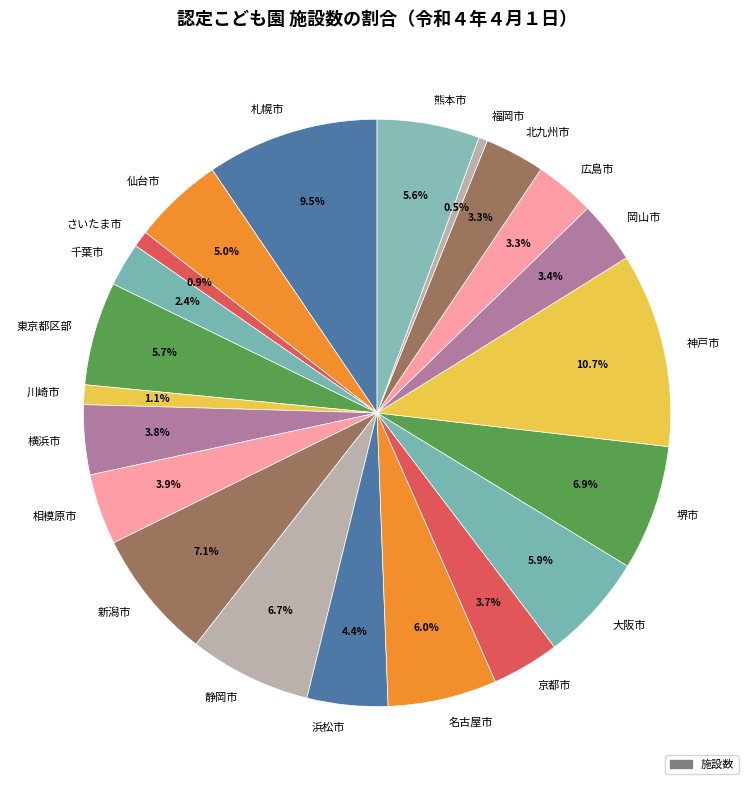

What percentage is the 相模原市 slice, to the nearest percent?

4%